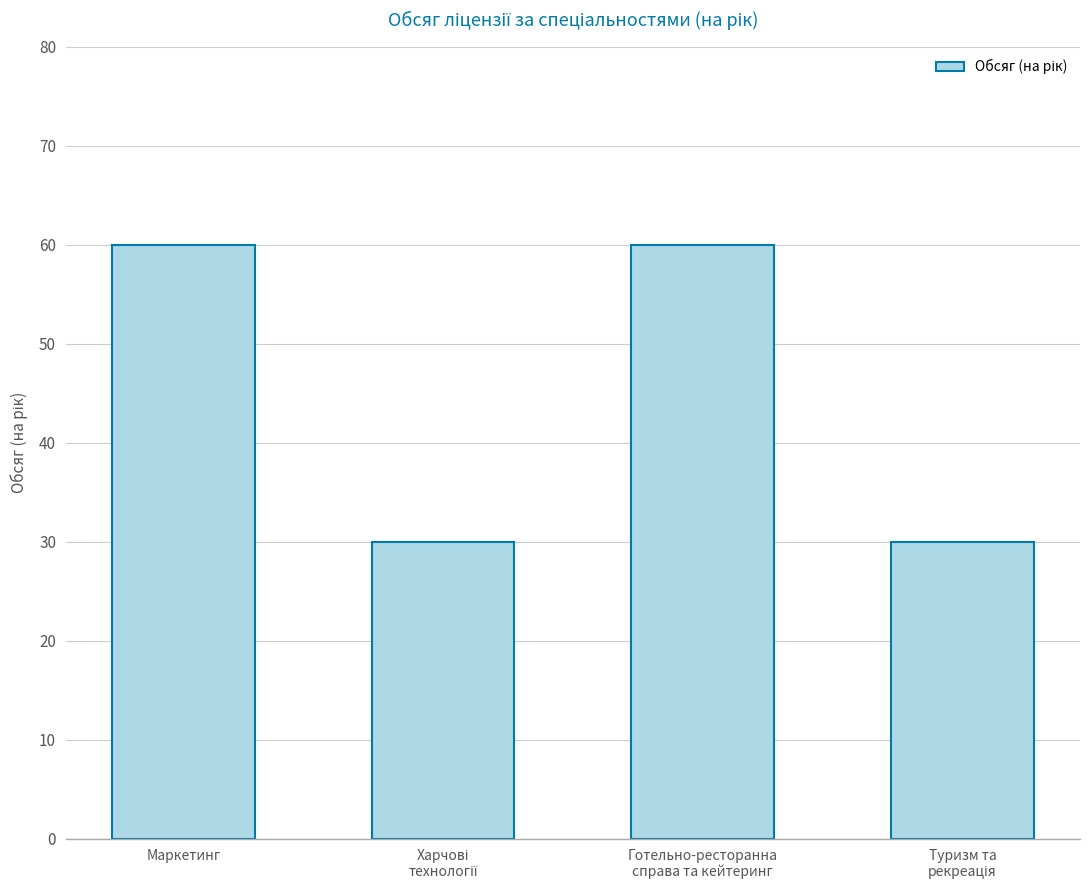

The value at Маркетинг is 41. True or false?

False